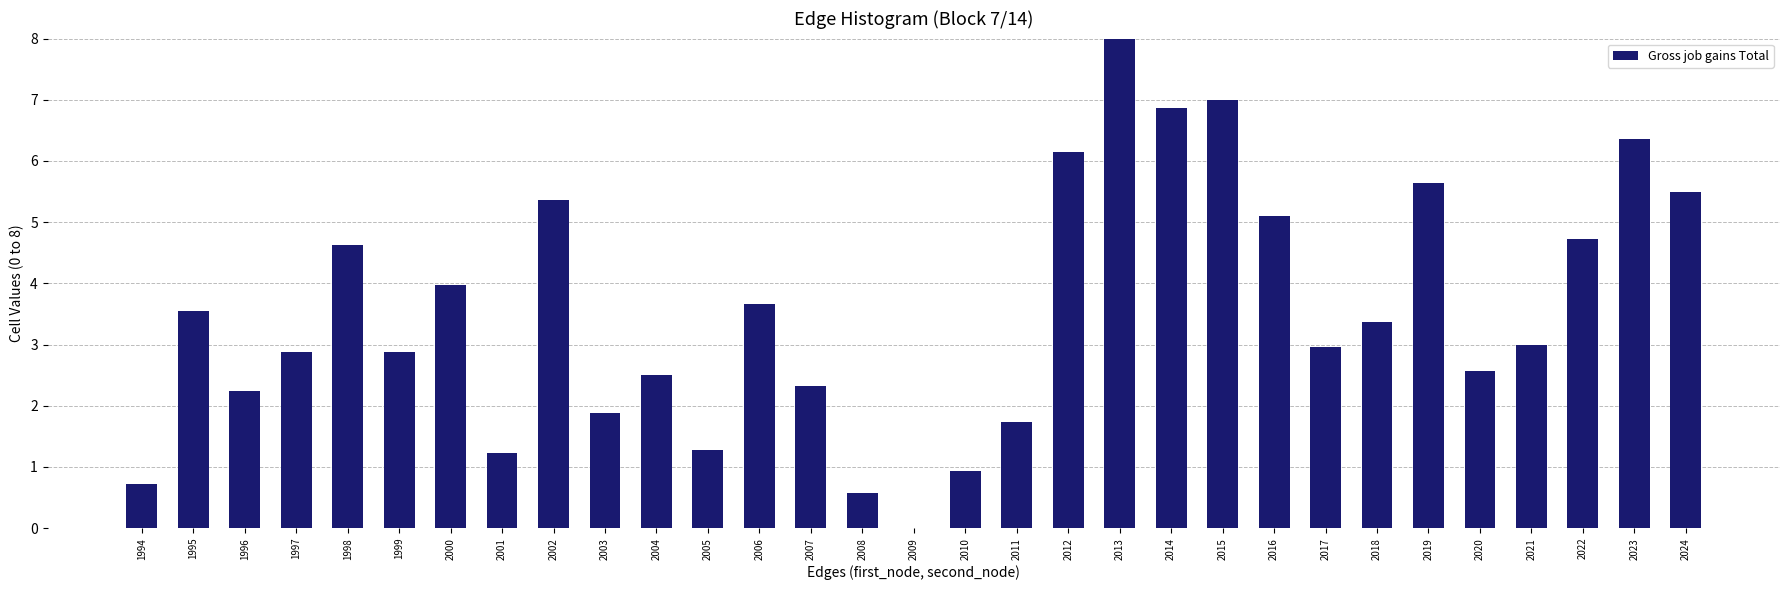

The value at 2005 is 1.3. True or false?

True